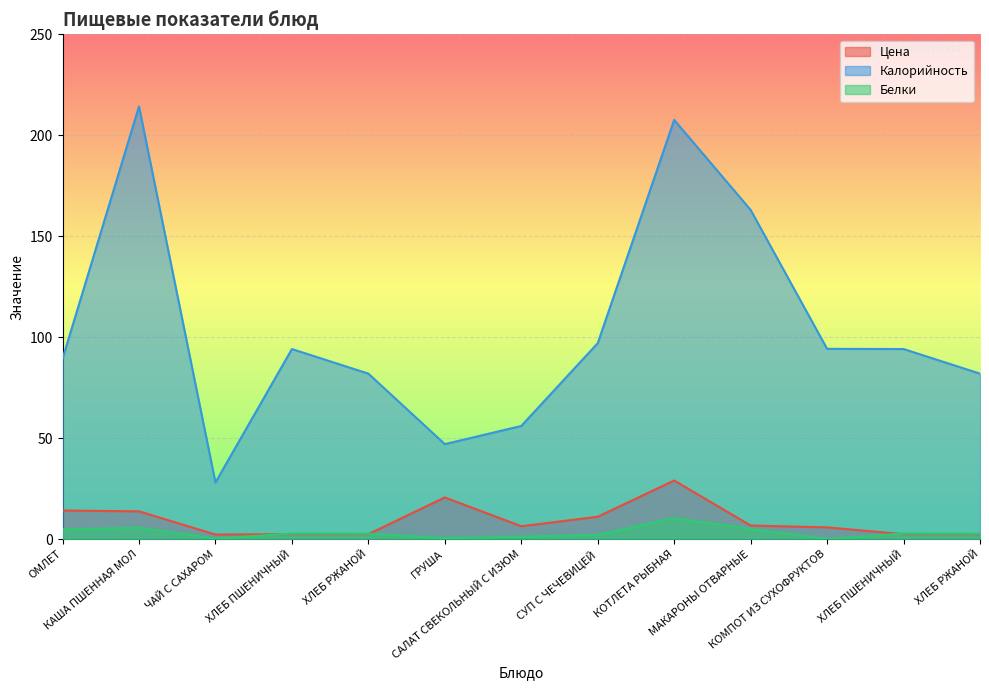

Is it true that Белки equals 2.7 at СУП С ЧЕЧЕВИЦЕЙ?

False